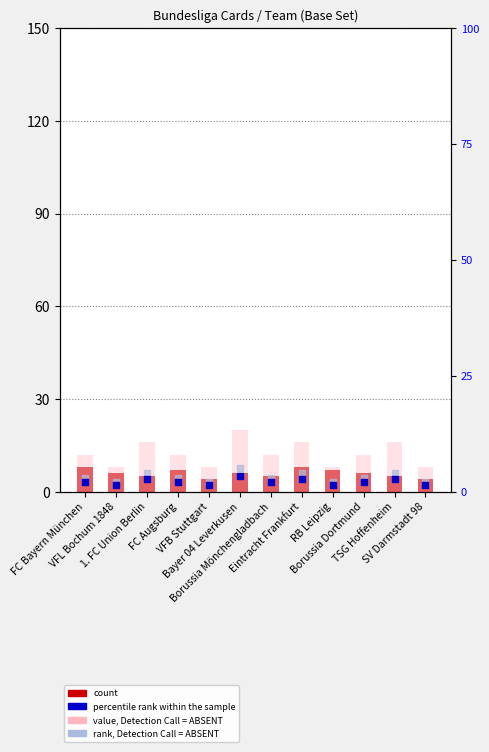

Which series has the largest total across all categories?

value, Detection Call = ABSENT